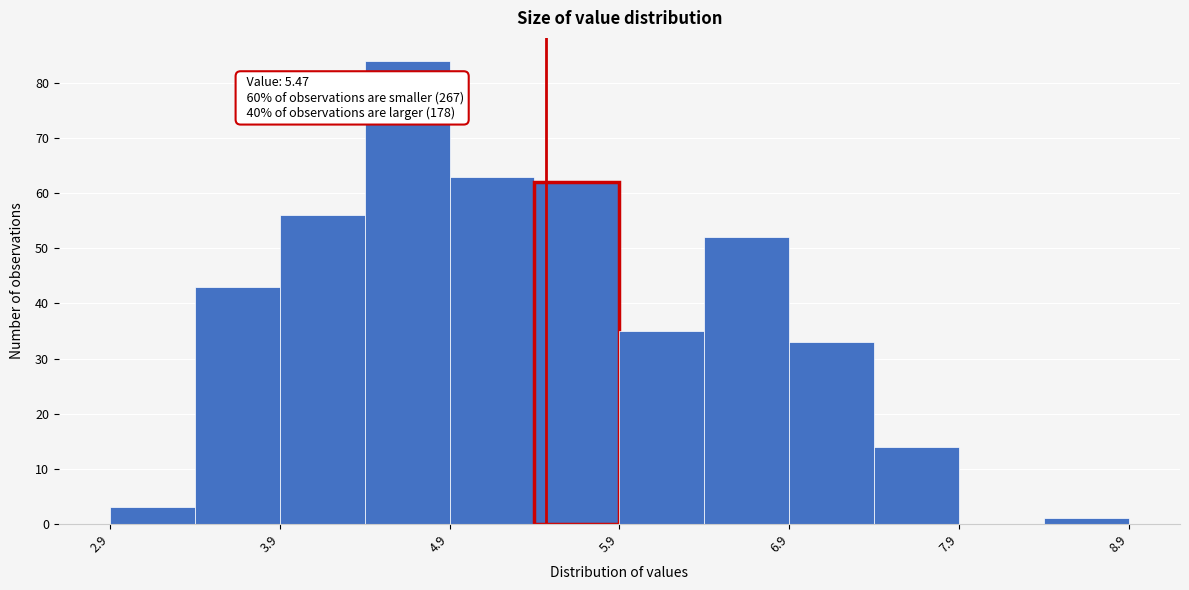

Which range on the x-axis has the tallest bar?

4.4 to 4.9